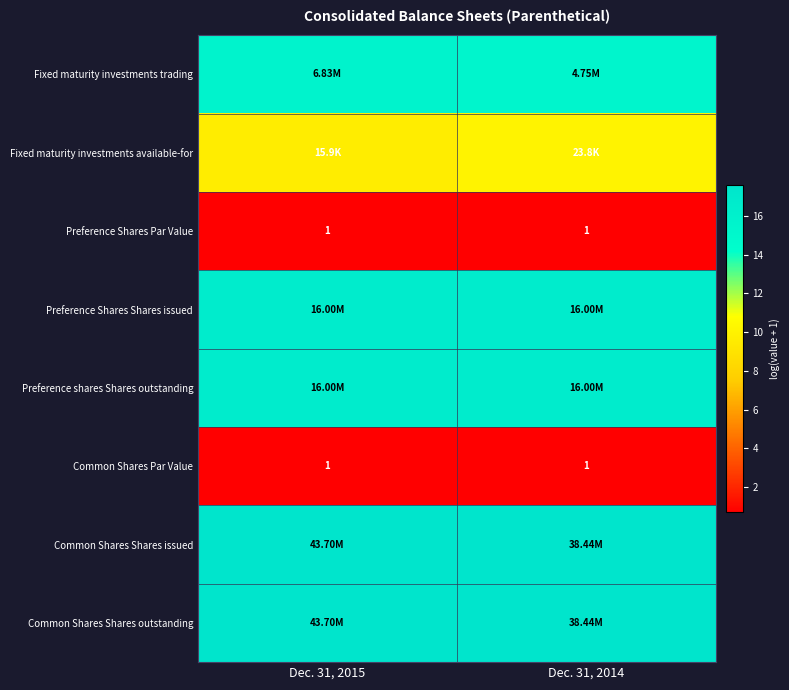

Which has a higher value, Dec. 31, 2014 or Dec. 31, 2015?

Dec. 31, 2015